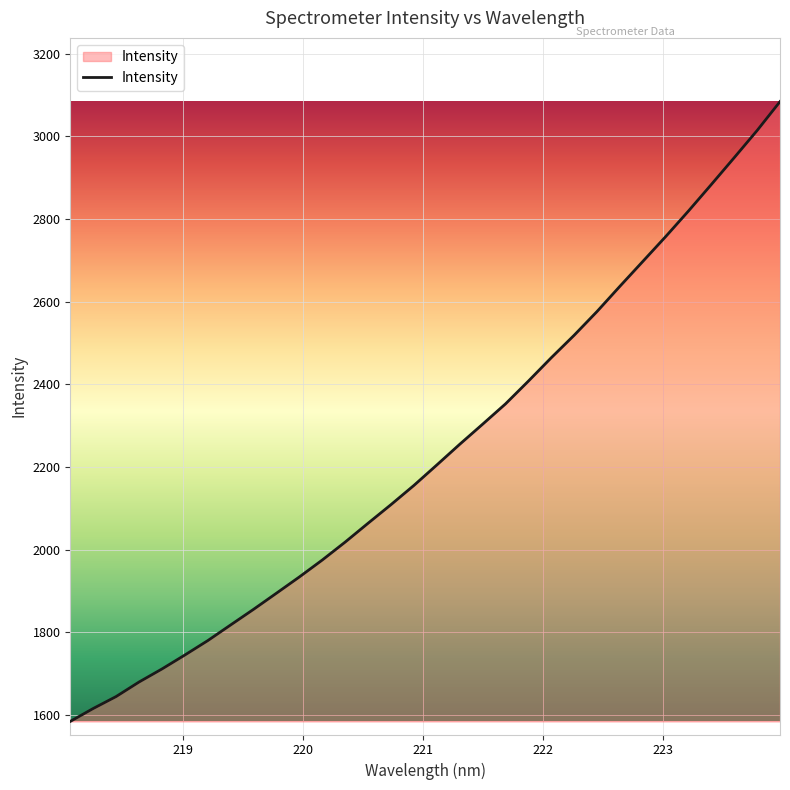

How many series are shown in this chart?

1